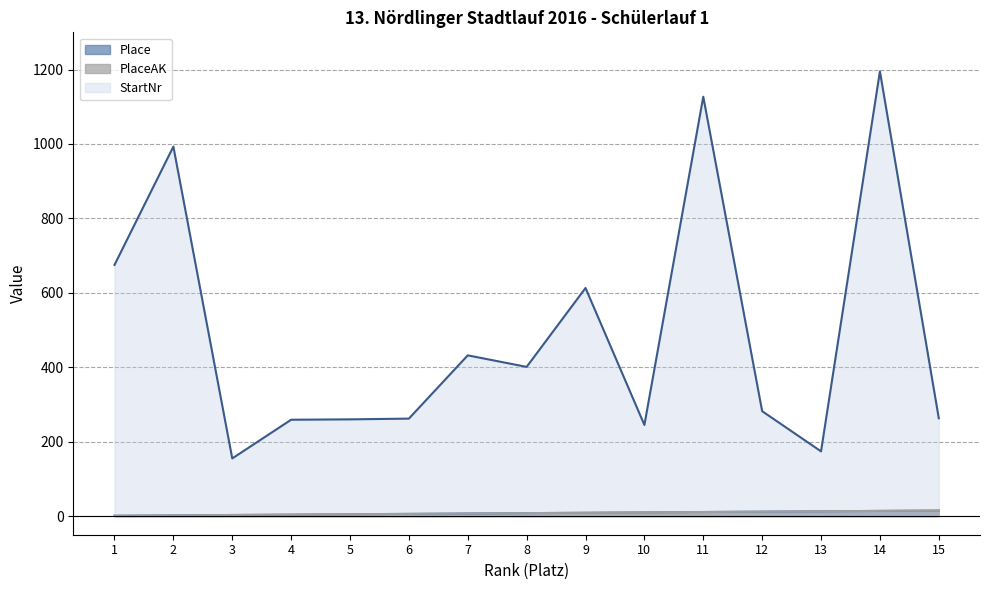

Which category has the highest value in the PlaceAK series?

15